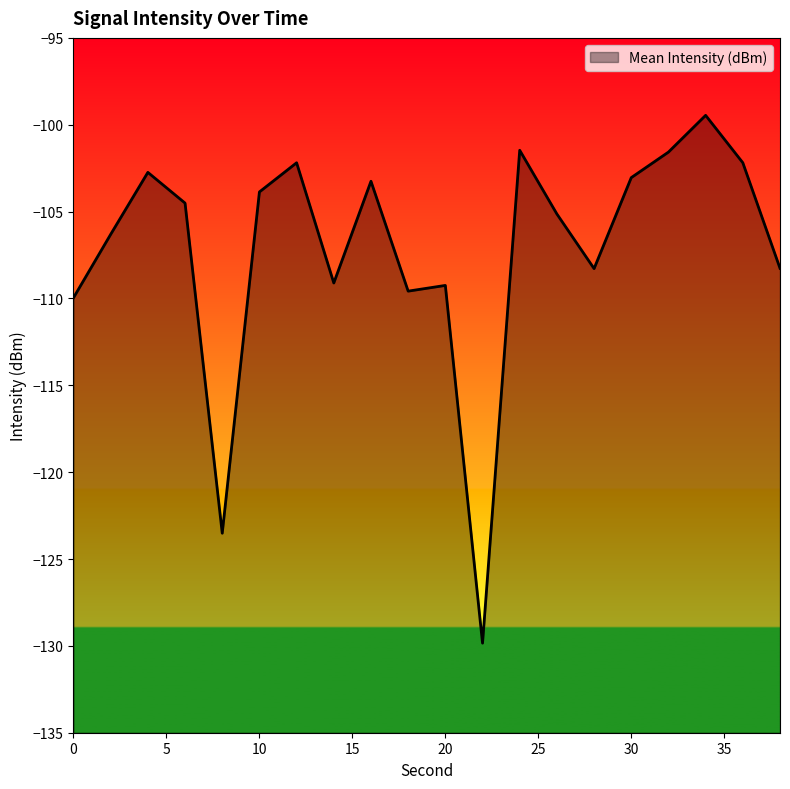

How many lines are shown in the chart?

1